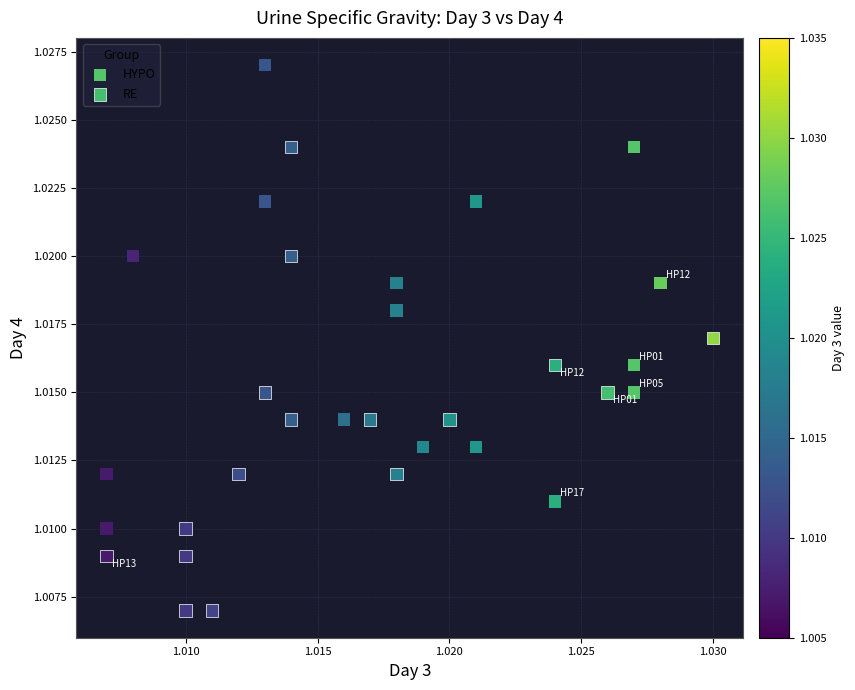

Which series reaches the maximum Y coordinate?

HYPO